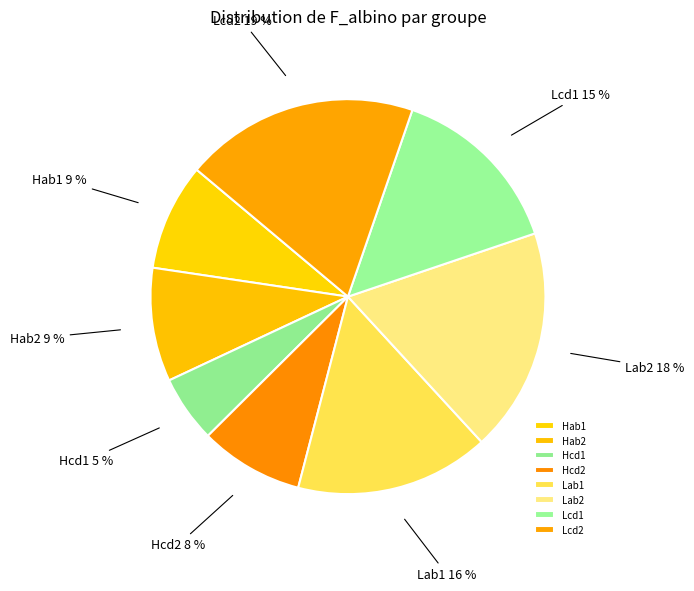

Between Hab2 and Lcd2, which is larger?

Lcd2